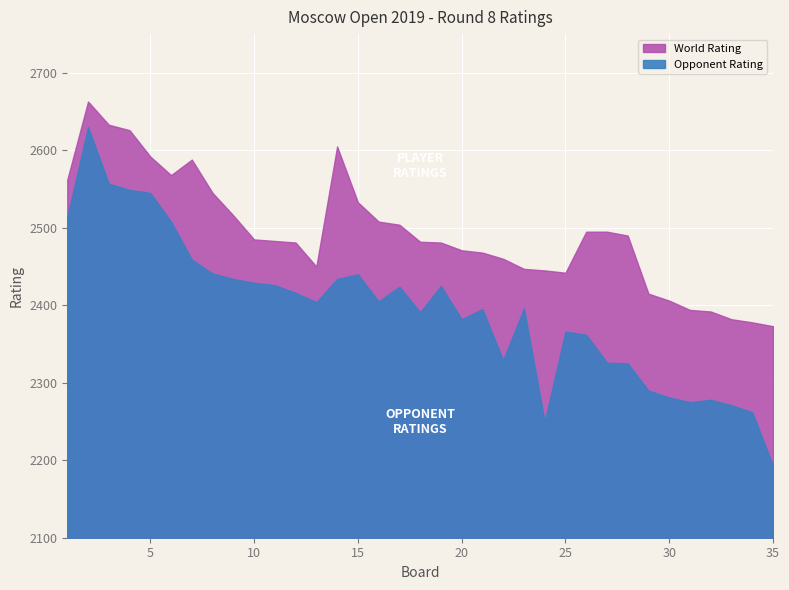

Is the value of Opponent Rating at 16 greater than the value of World Rating at 21?

No